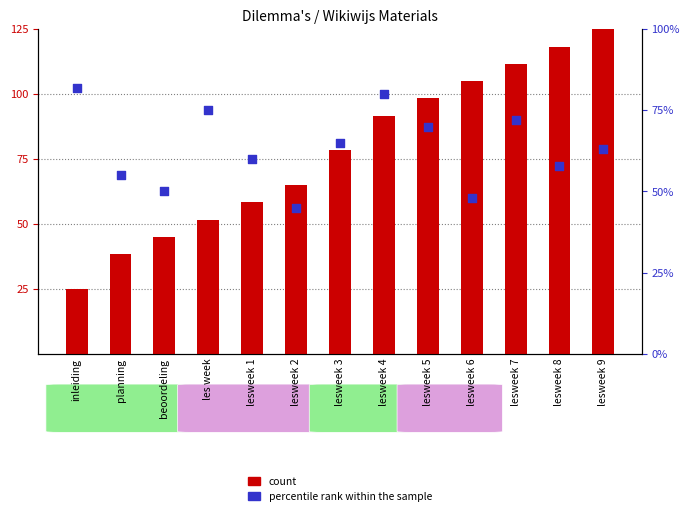

What is the total value across all series at planning?

93.3